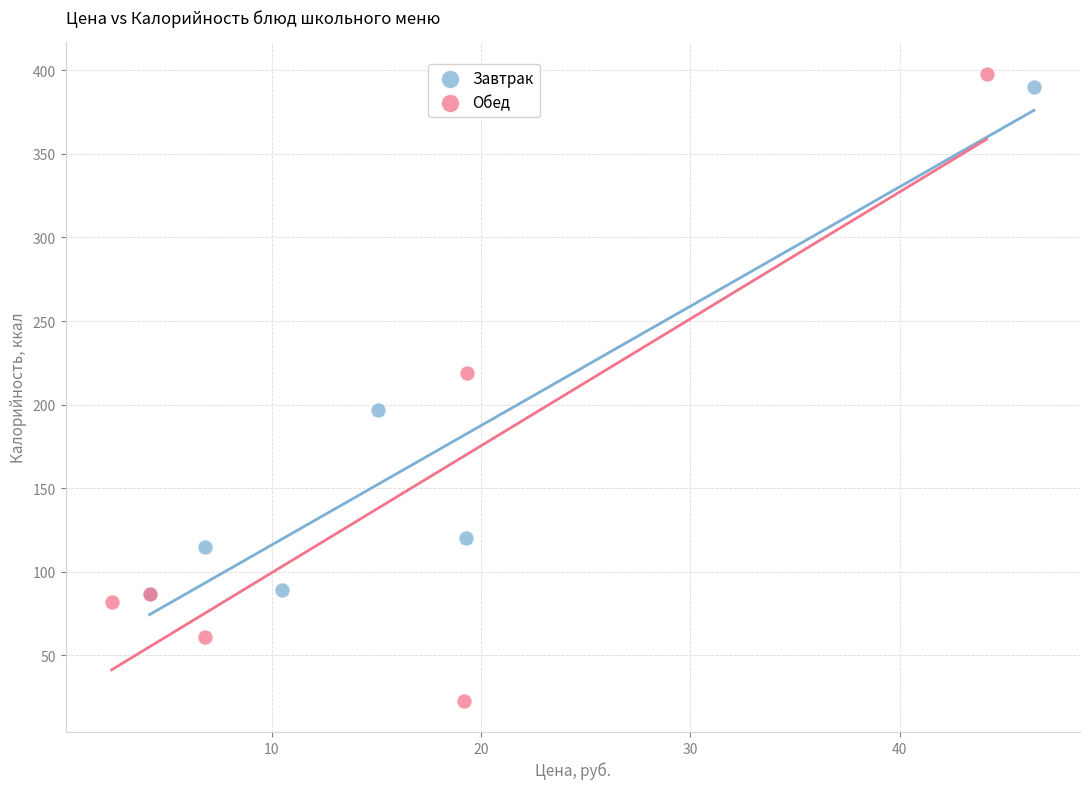

What are all the series names shown in the legend?

Завтрак, Обед